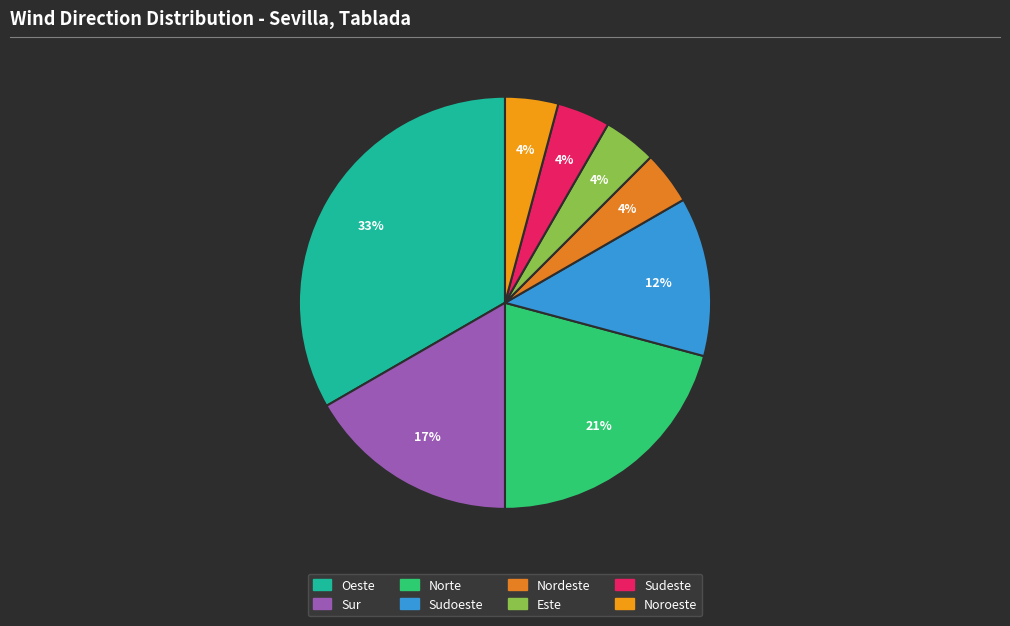

True or false: Oeste accounts for 33% of the total.

True